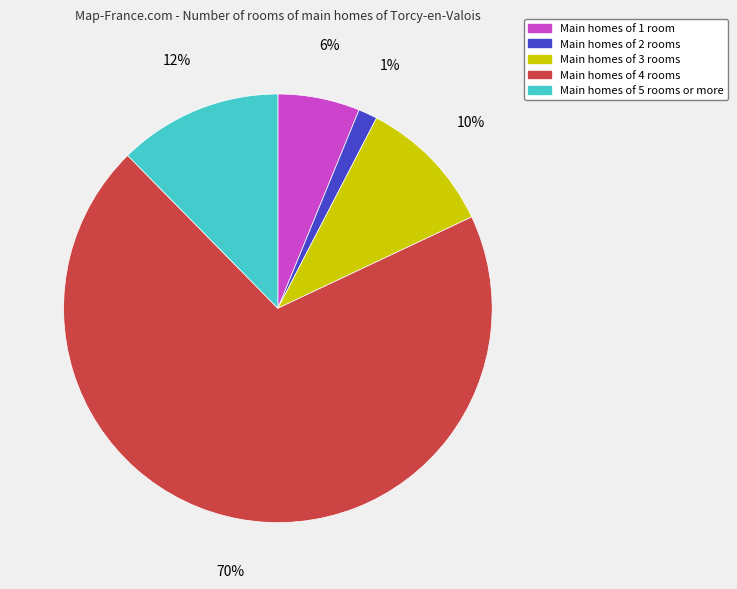

Is there a majority slice in this chart?

Yes